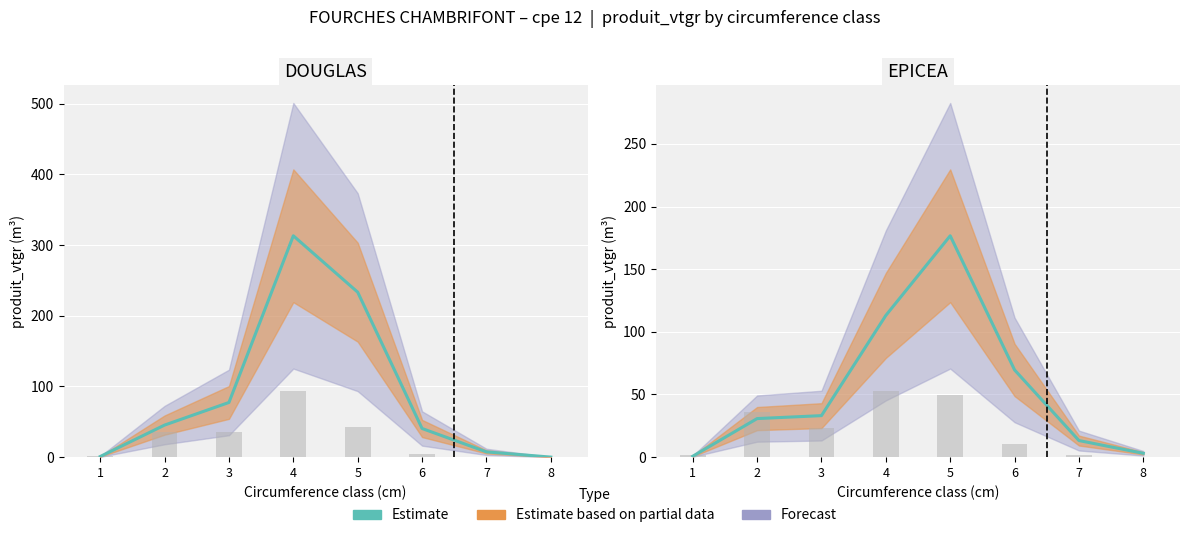

The value at 2 is 30.7. True or false?

True